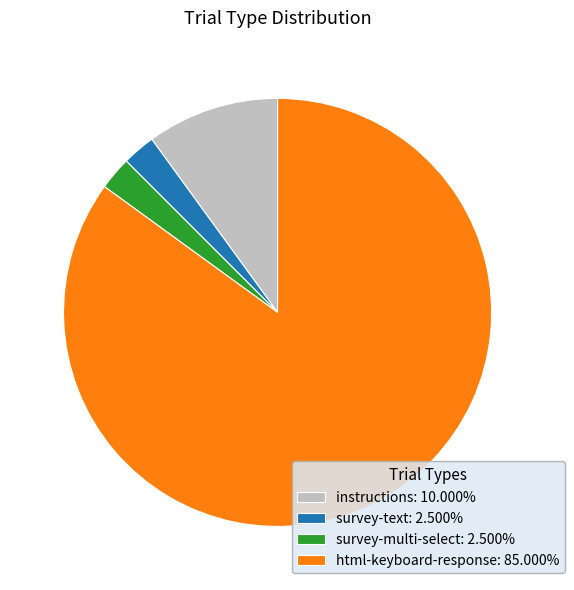

Does any single category account for the majority?

Yes